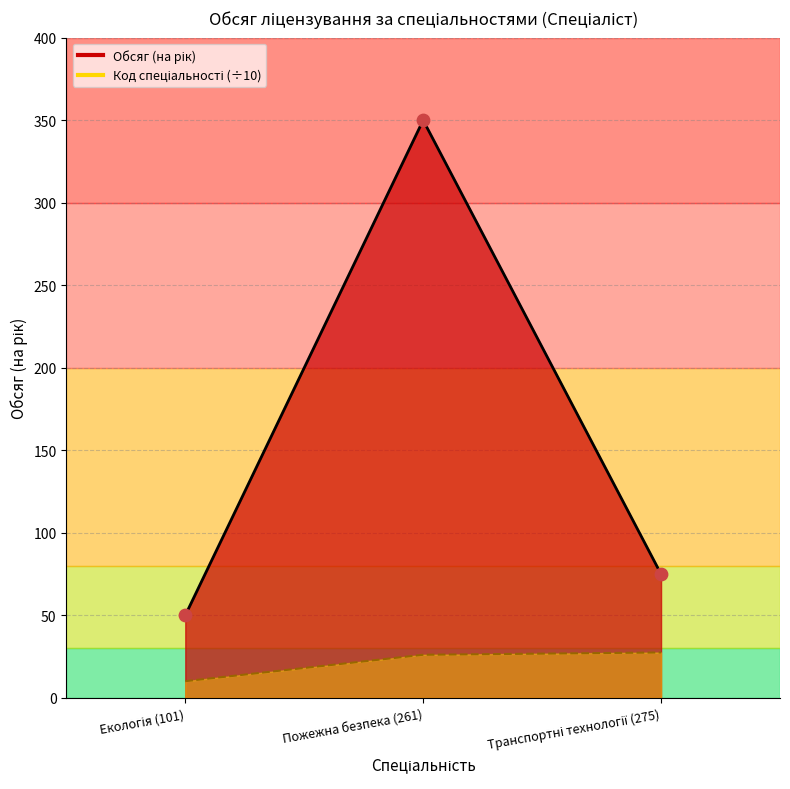

What are all the series names shown in the legend?

Обсяг (на рік), Код спеціальності